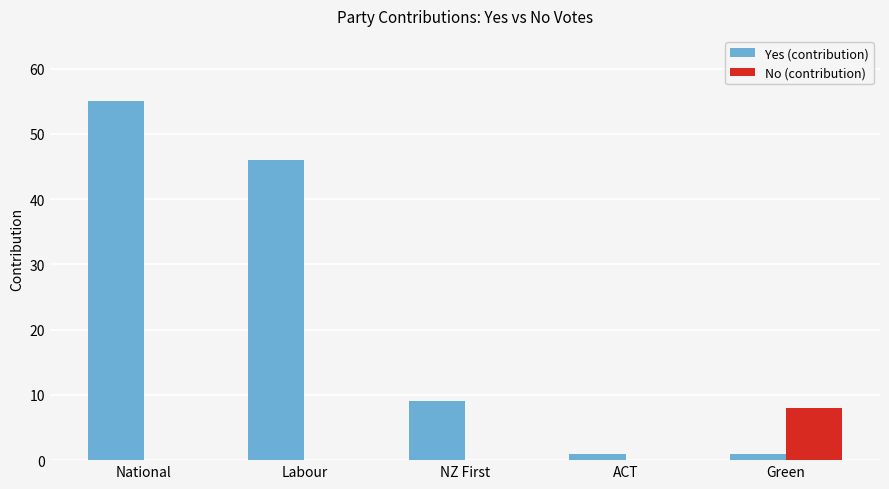

What is the approximate value of Yes (contribution) at NZ First?

9